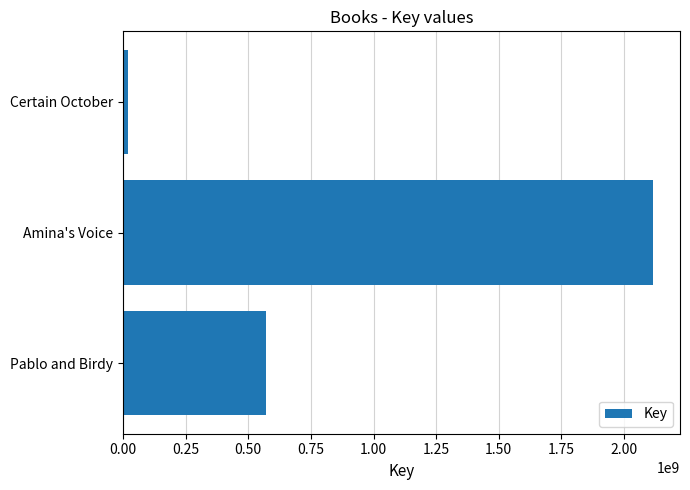

Which category has the lowest value across all series?

Certain October